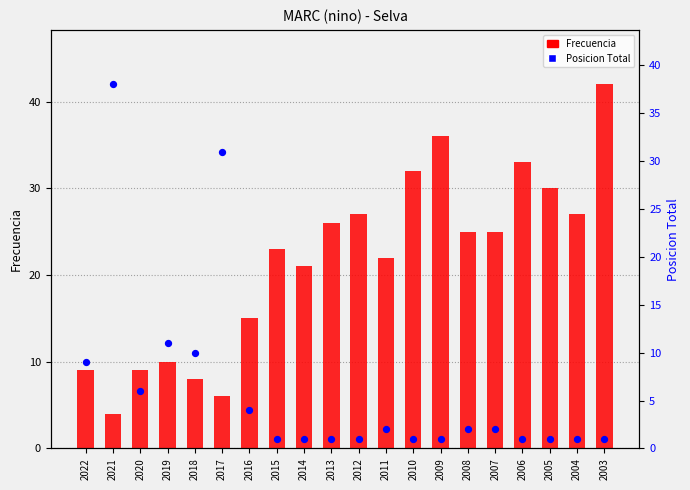

At how many categories does at least one series exceed 28?

7